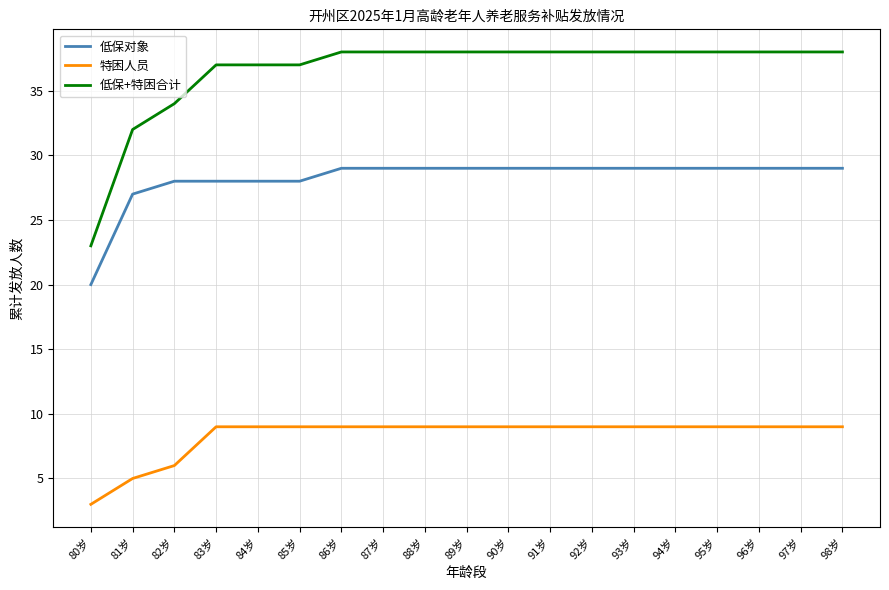

What is the difference between the highest and lowest values at 98岁?

29